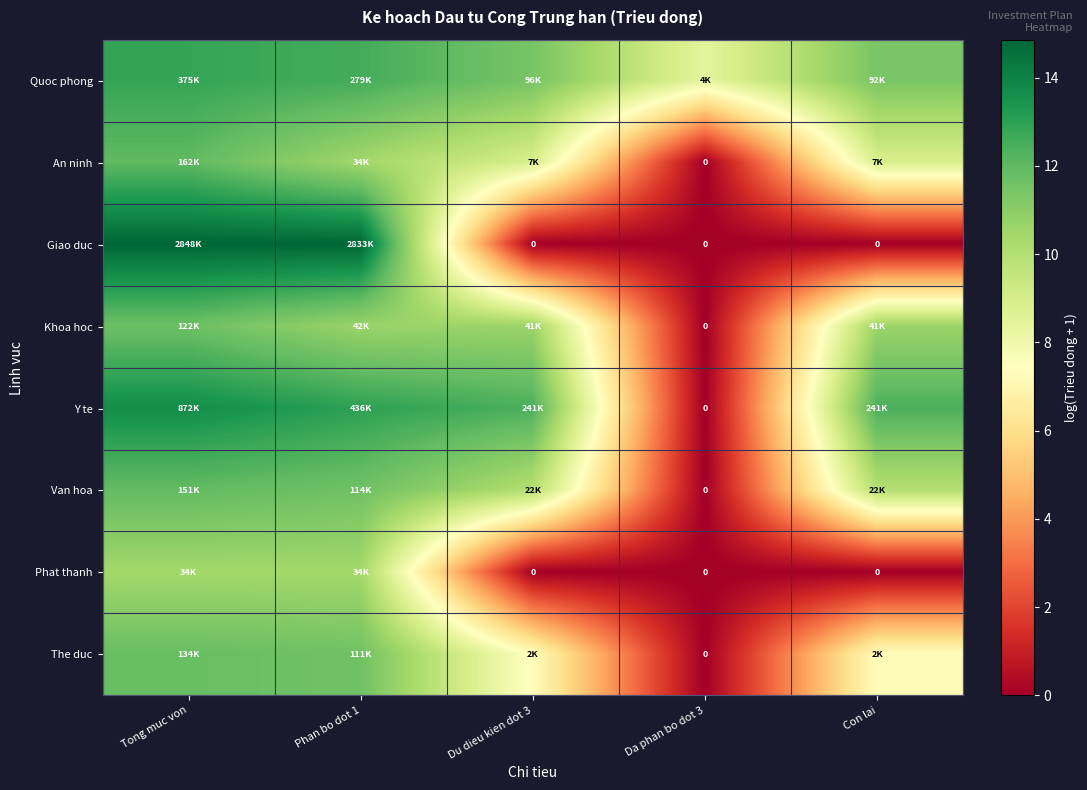

What is the sum of the Y te values at Con lai and Phan bo dot 1?

25.4